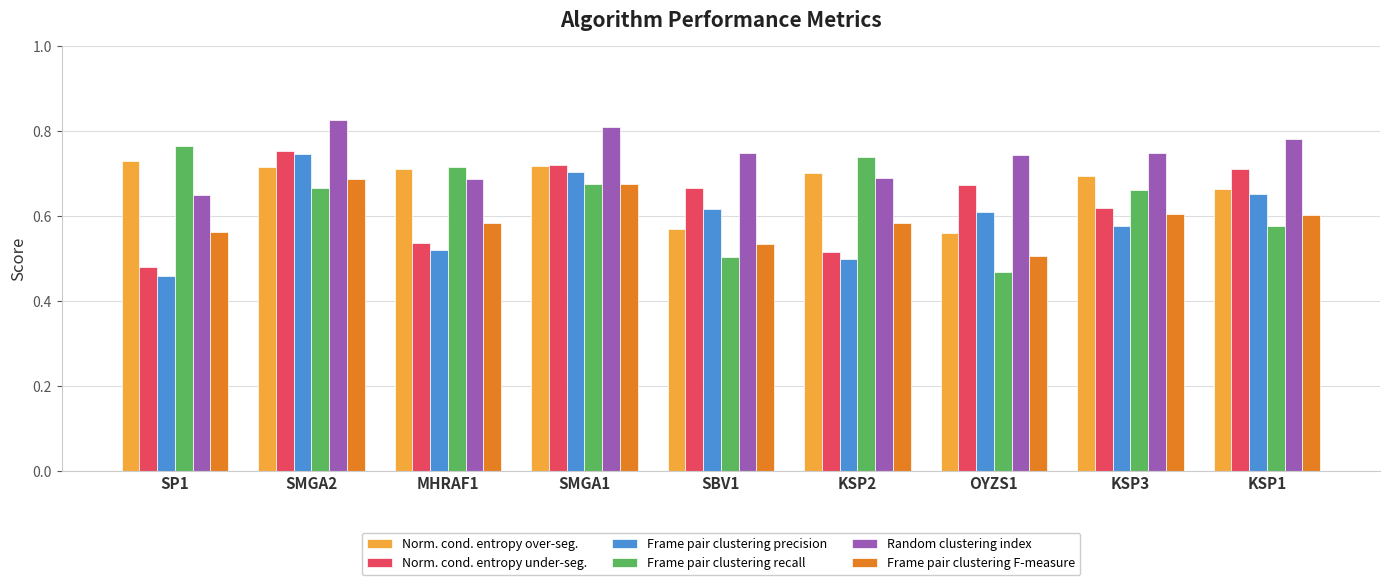

At which category is the sum across all series the highest?

SMGA2